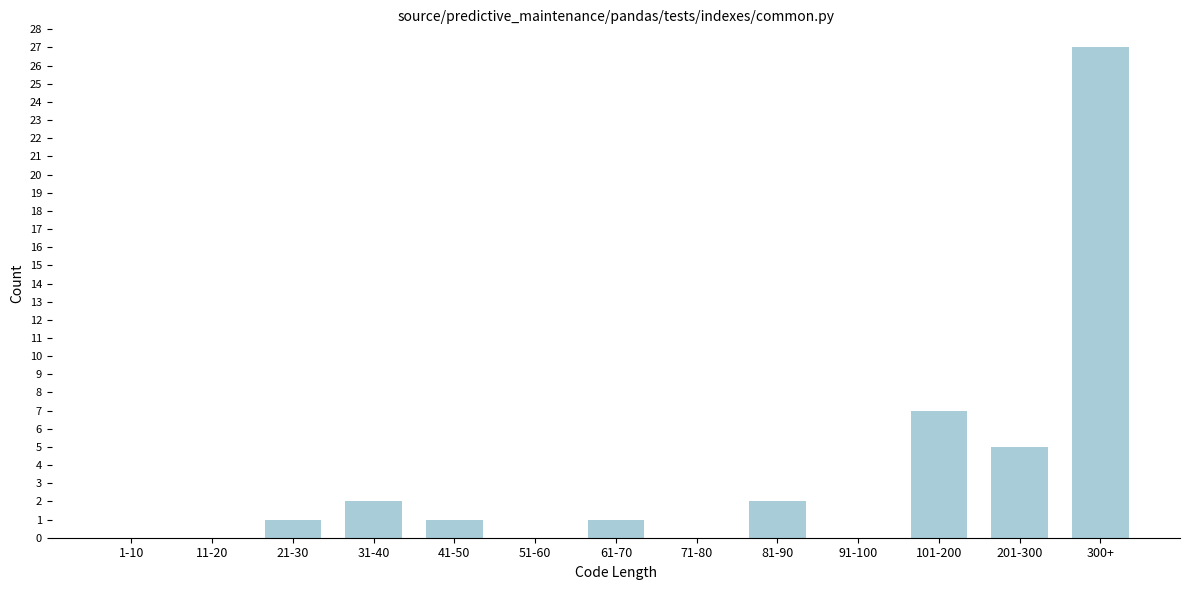

Reading right to left, transcribe all the data shown in this chart.

300+=27	201-300=5	101-200=7	91-100=0	81-90=2	71-80=0	61-70=1	51-60=0	41-50=1	31-40=2	21-30=1	11-20=0	1-10=0